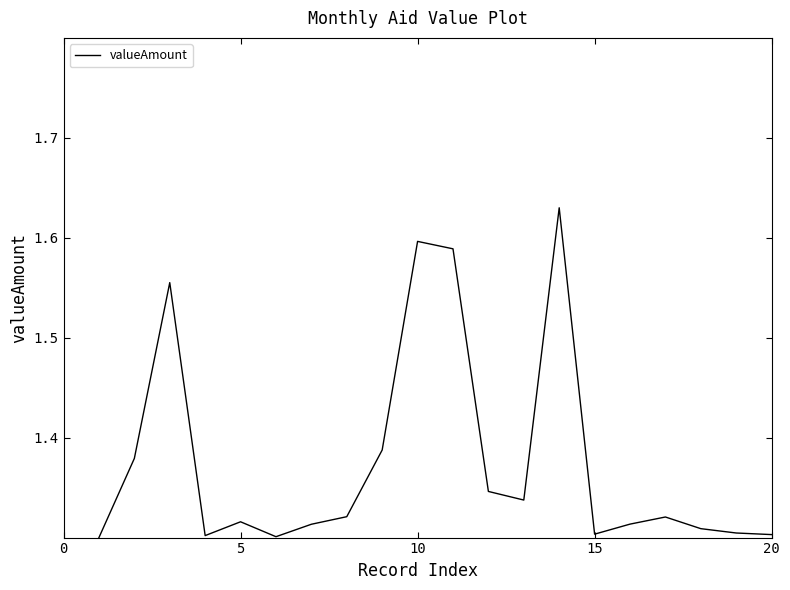

What is the difference between the maximum and minimum values?

0.3